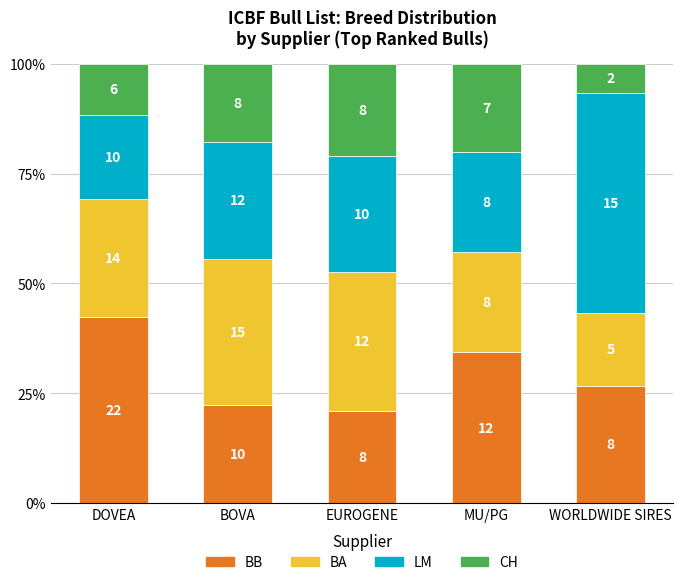

What are all the series names shown in the legend?

BB, BA, LM, CH